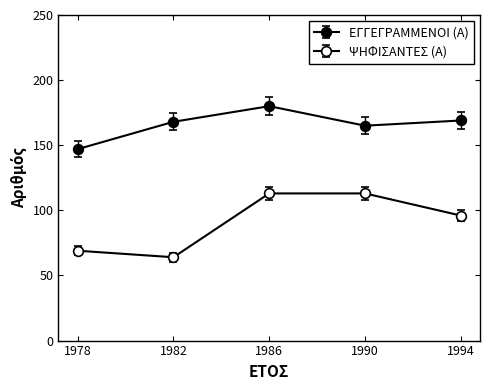

Which series has the largest total across all categories?

ΕΓΓΕΓΡΑΜΜΕΝΟΙ (Α)